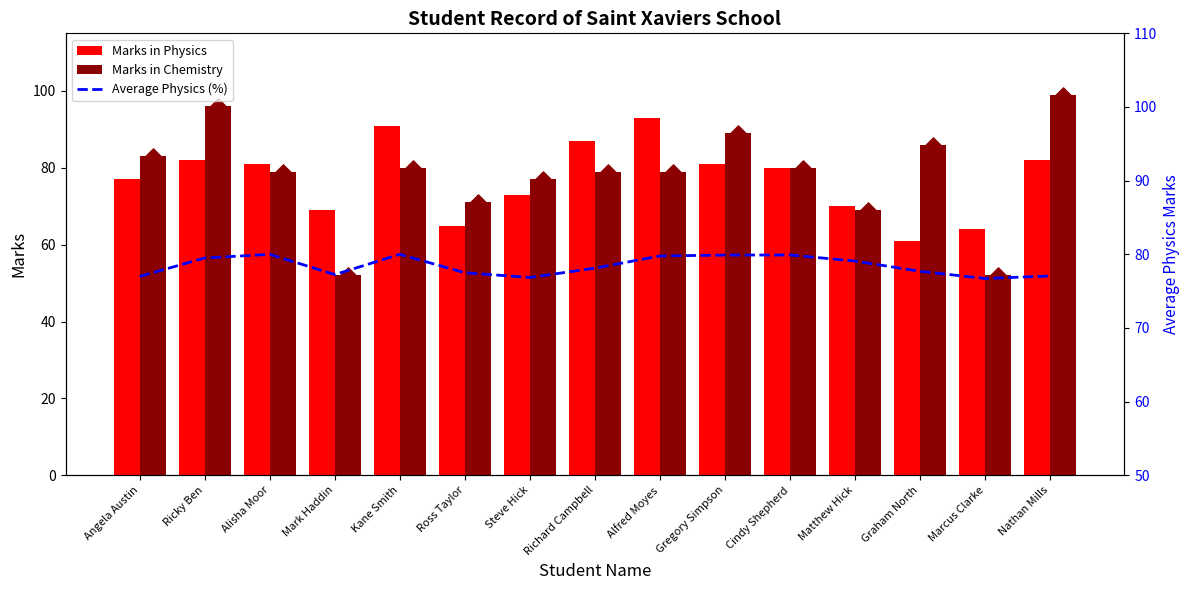

What is the total value across all series at Matthew Hick?

218.1